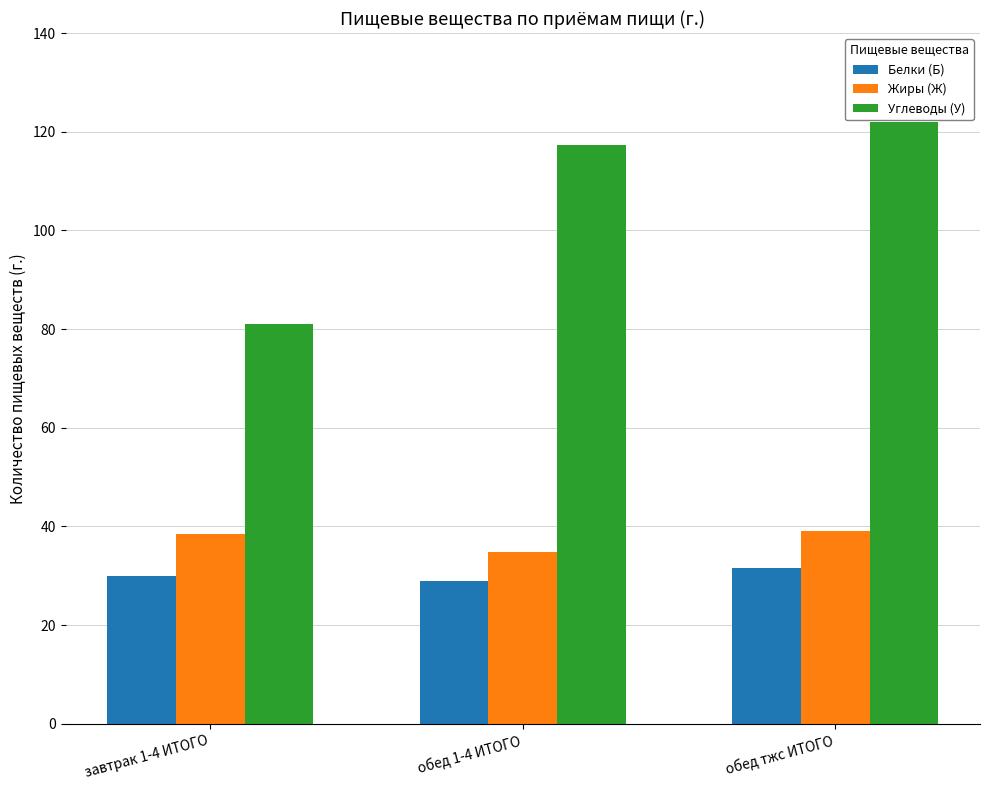

Which category has the lowest value in the Жиры (Ж) series?

обед 1-4 ИТОГО